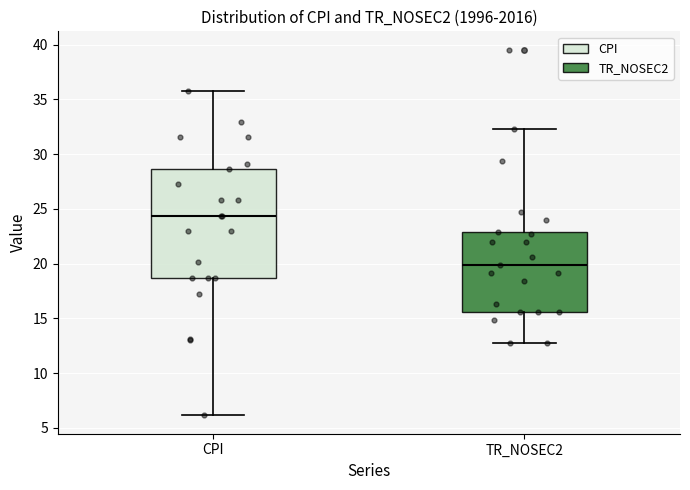

Reading left to right, transcribe this box plot: for each box, give where its median line is, the range the box spans, and where its two whiskers end, as read against the y-axis. The values are not printed on the chart, so give them approximately, as read against the axis.

CPI: median 24.5, box 18.5 to 28.5, whiskers 6.0 to 36.0
TR_NOSEC2: median 20.0, box 15.5 to 23.0, whiskers 12.5 to 32.5